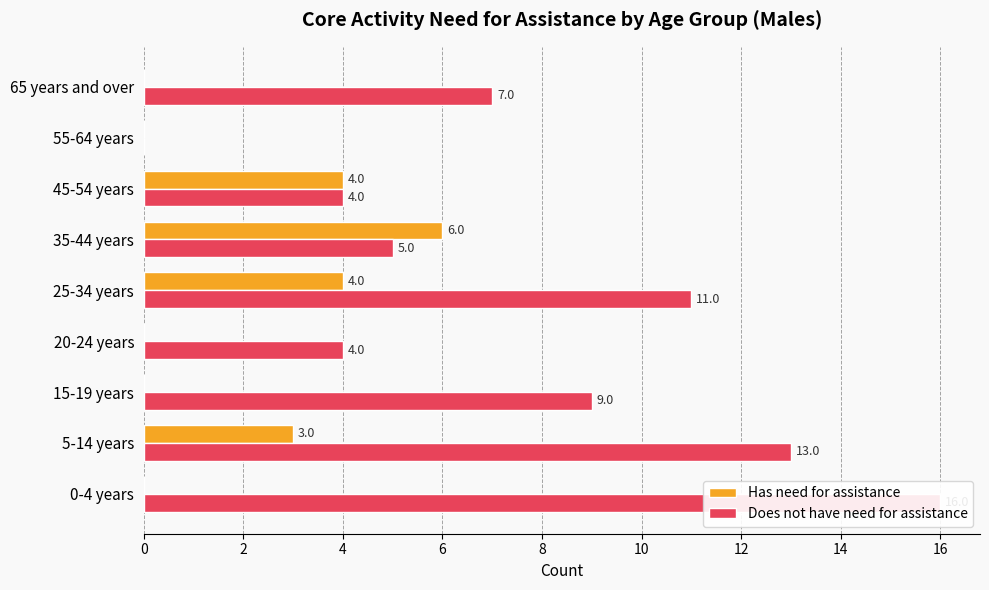

Which series has the widest spread of values?

Does not have need for assistance